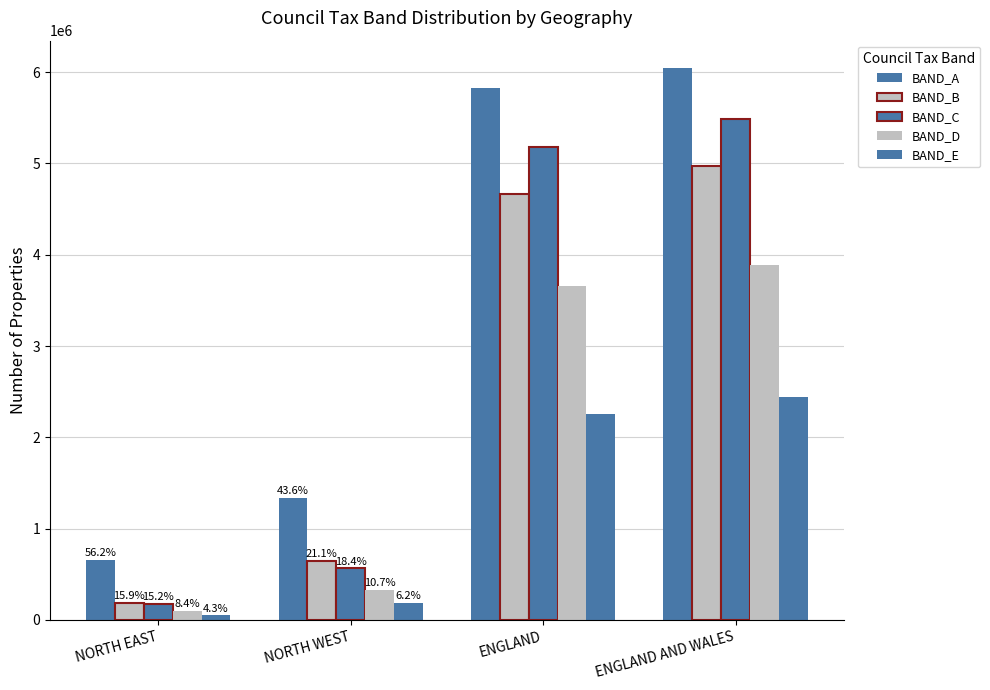

The value of BAND_E at NORTH EAST is 66968. True or false?

False